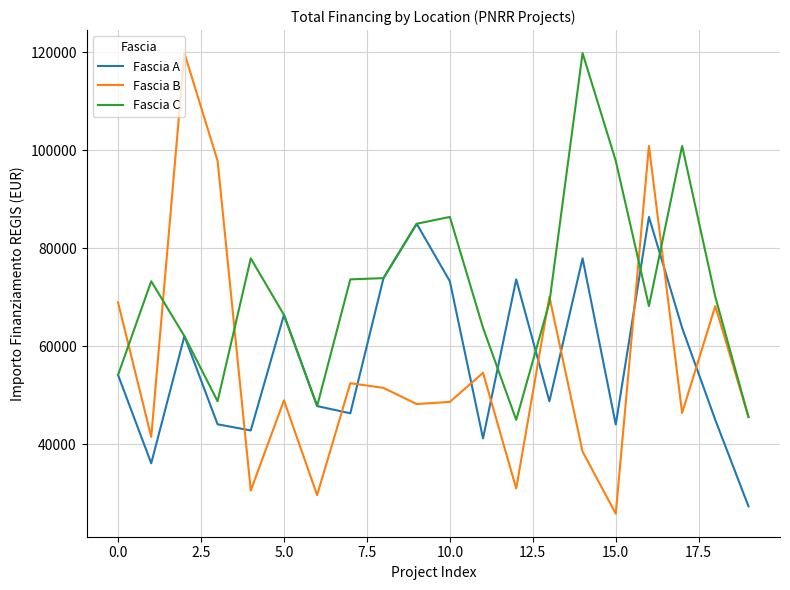

At how many categories does at least one series exceed 97387?

6